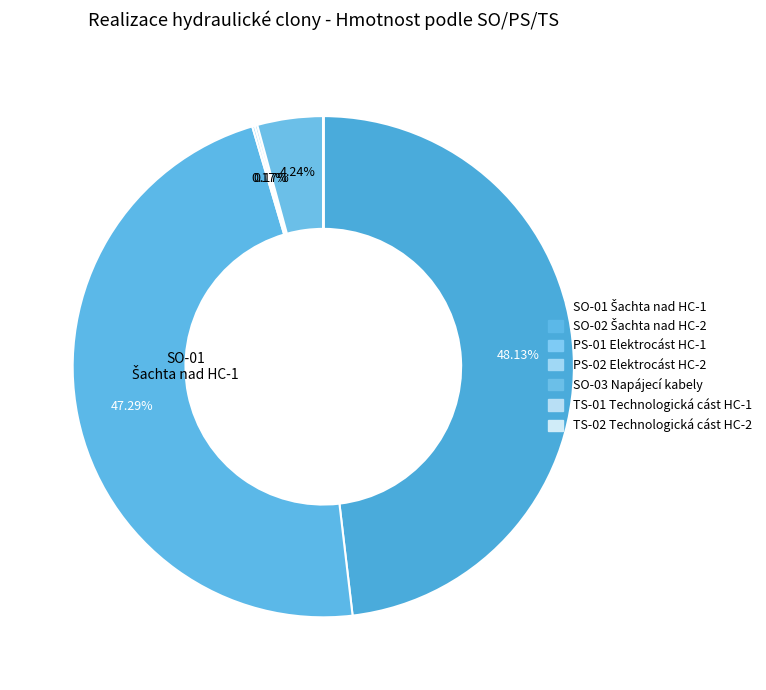

Which slice is the largest?

SO-01 Šachta nad HC-1